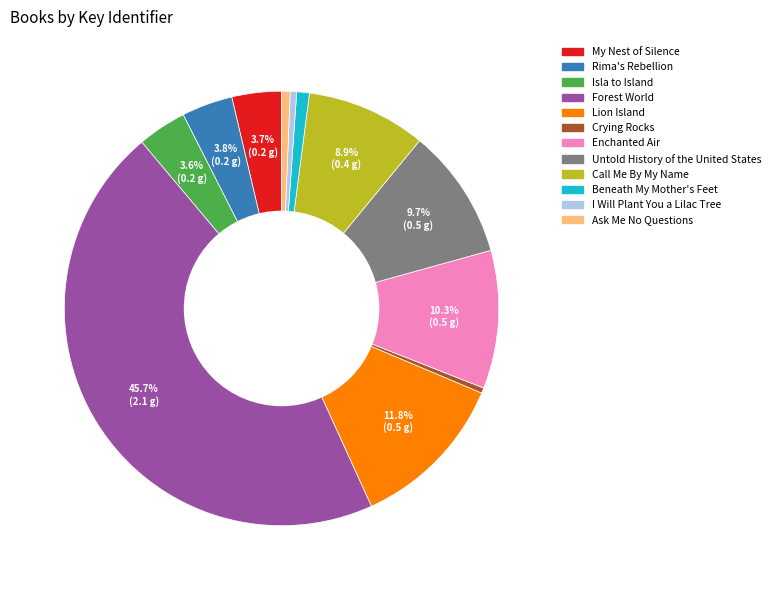

Which slice is the largest?

Forest World